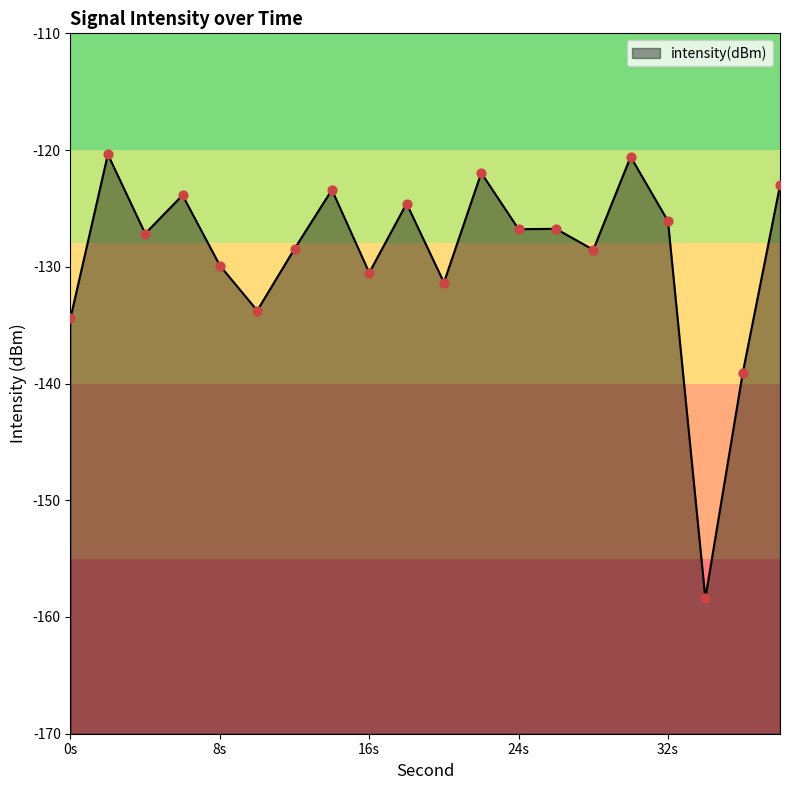

Between 36 and 16, which is larger?

16